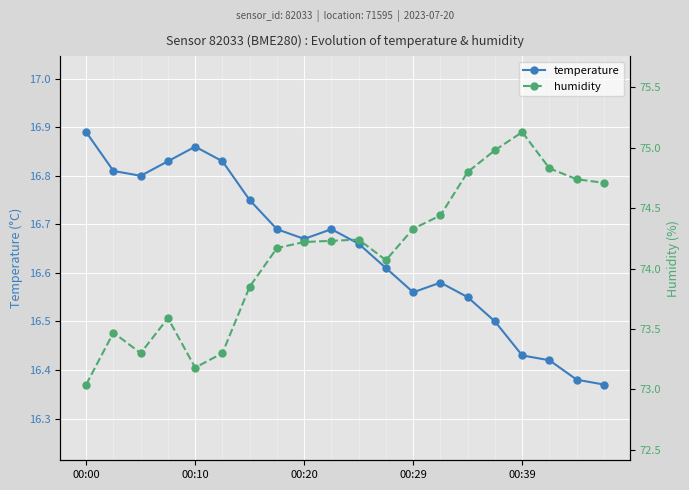

At which category does the chart reach its minimum across all series?

19